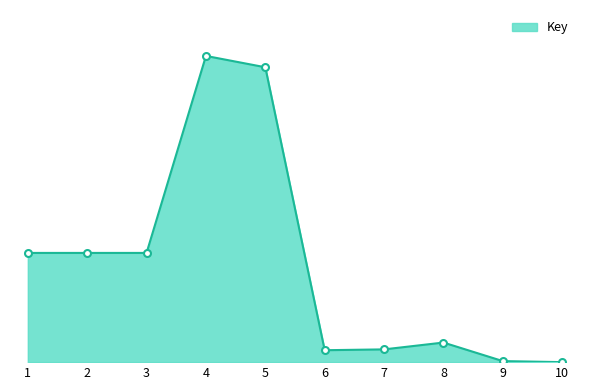

What is the average value?

181294993